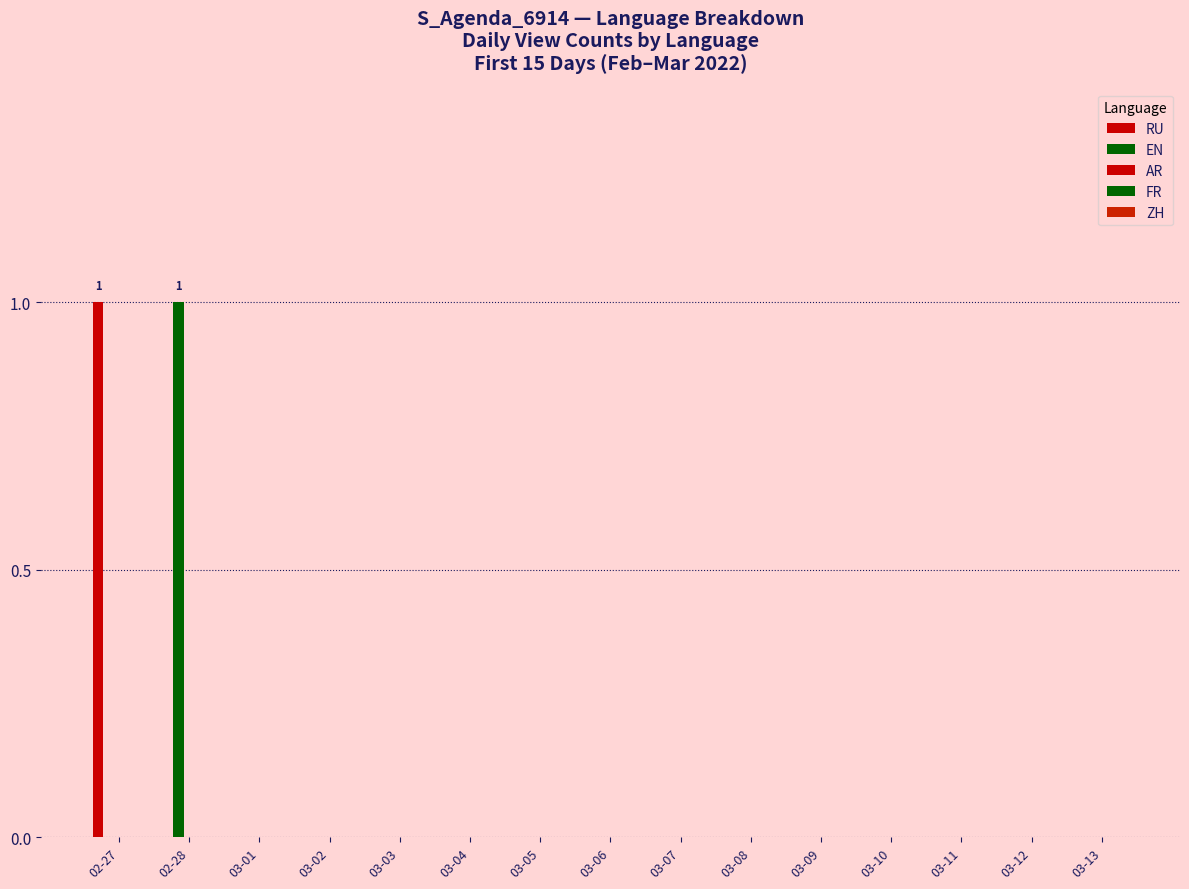

How many categories are shown in the chart?

15